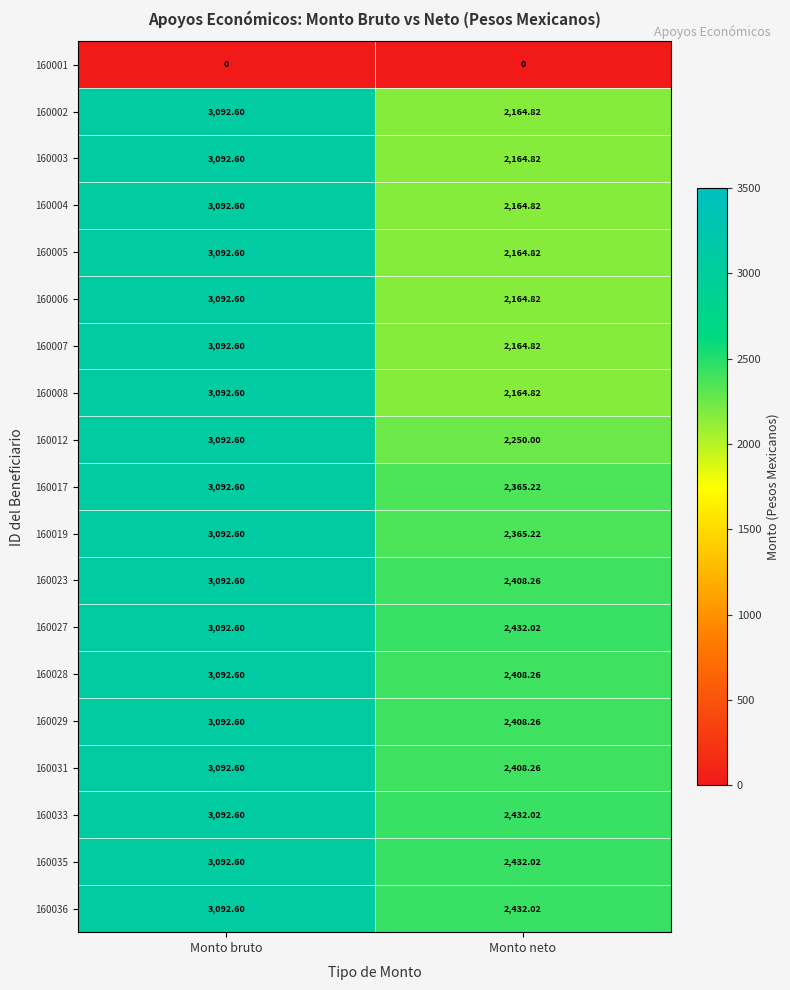

Which category has the highest value in the 160019 series?

Monto bruto